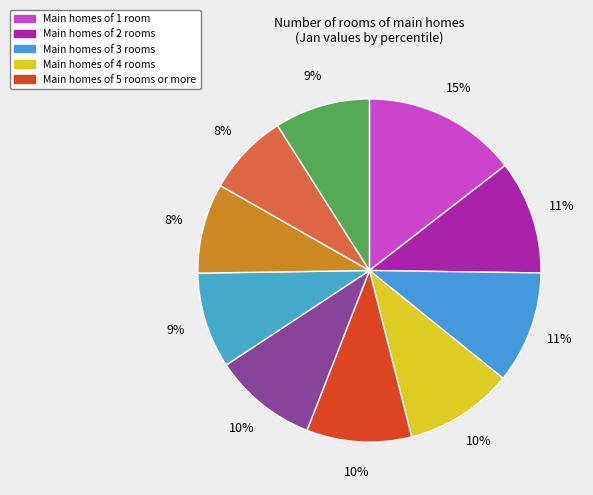

What is the smallest slice in the pie chart?

pct85